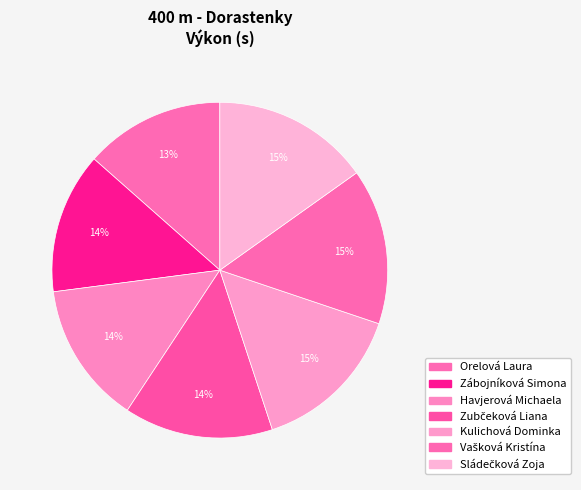

True or false: Havjerová Michaela accounts for 2% of the total.

False